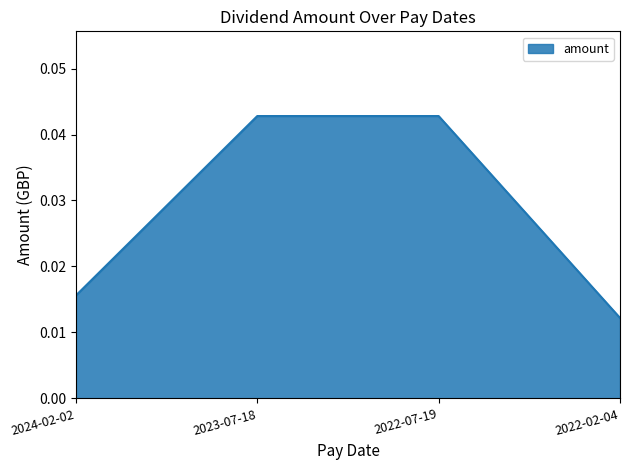

Which label corresponds to the smallest value in the chart?

2022-02-04